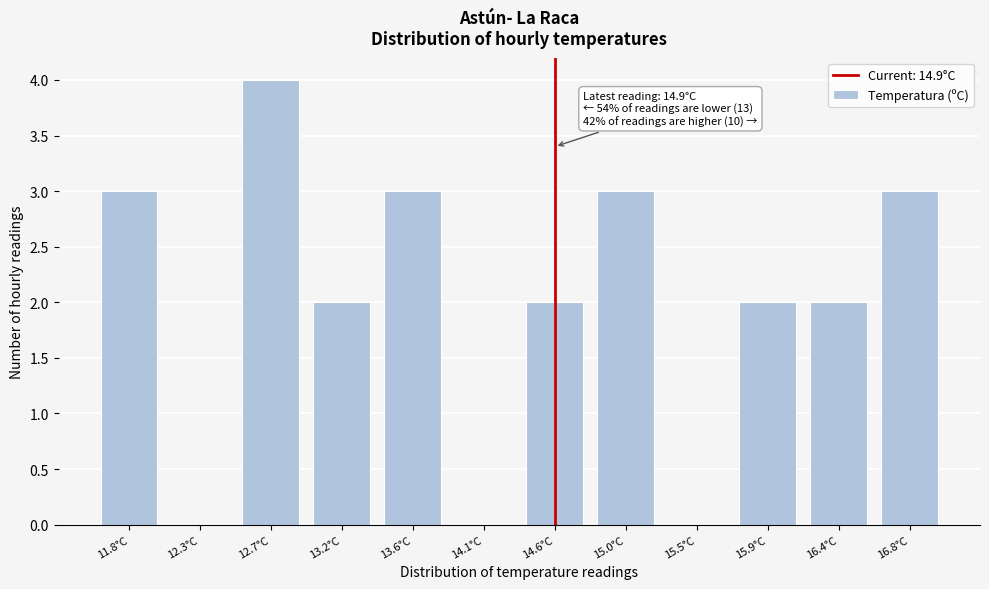

Reading right to left, list all the values displayed in this chart.

16.8°C=3	16.4°C=2	15.9°C=2	15.5°C=0	15.0°C=3	14.6°C=2	14.1°C=0	13.6°C=3	13.2°C=2	12.7°C=4	12.3°C=0	11.8°C=3